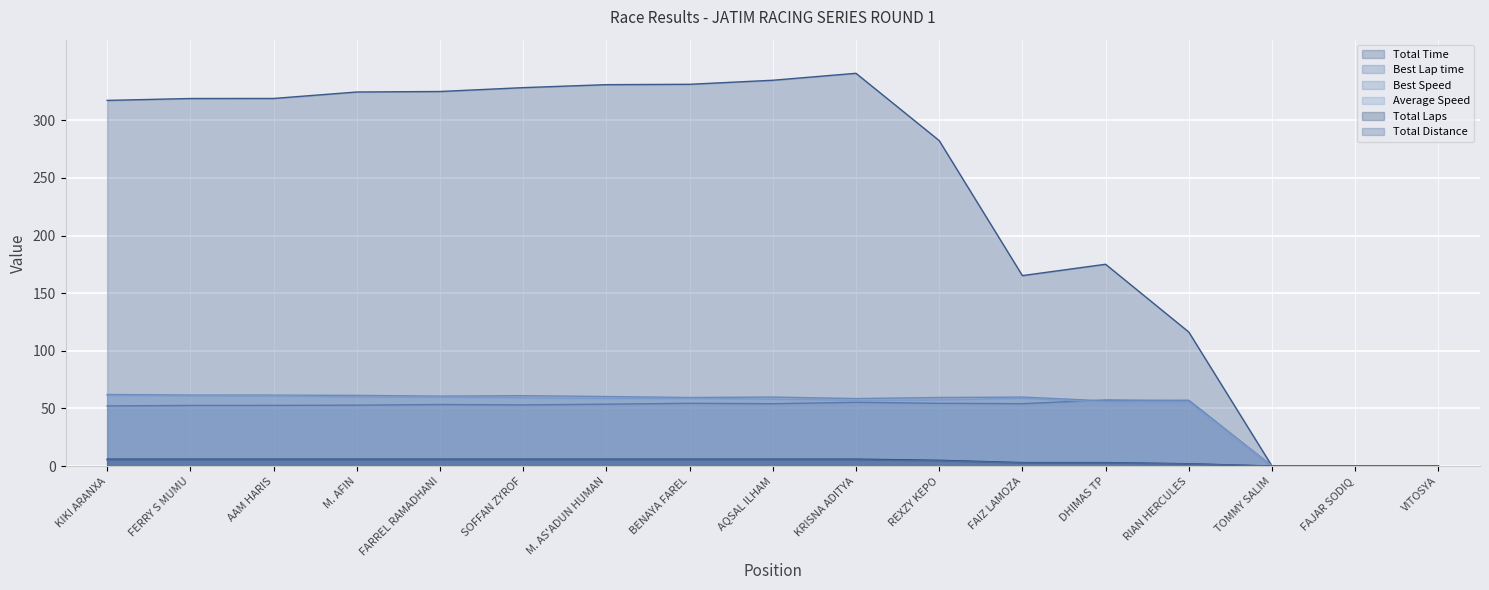

What is the total value across all series at KIKI ARANXA?

504.2